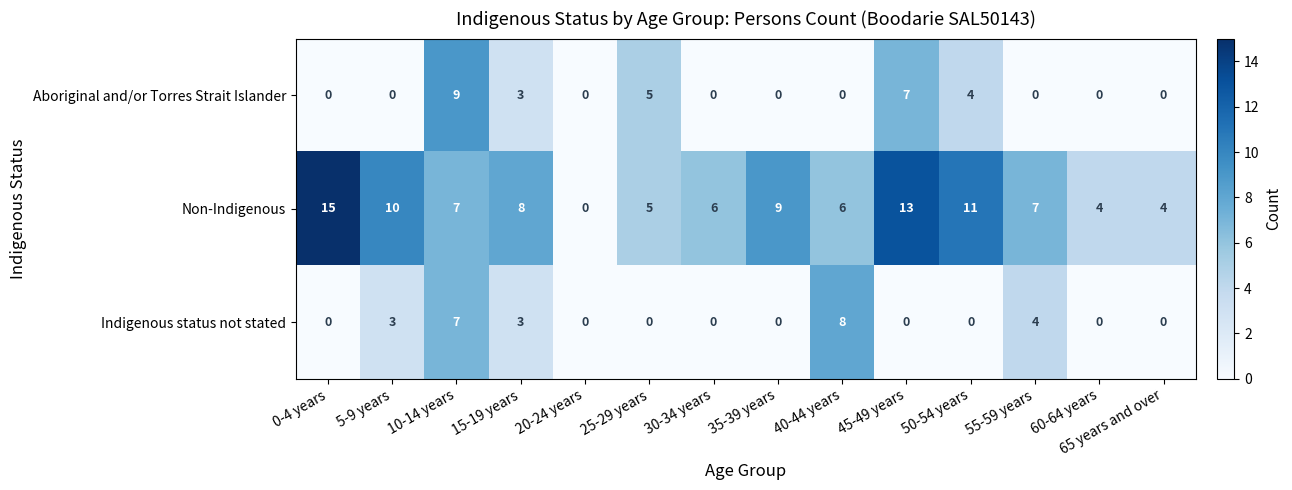

What is the maximum value for Aboriginal and/or Torres Strait Islander?

9